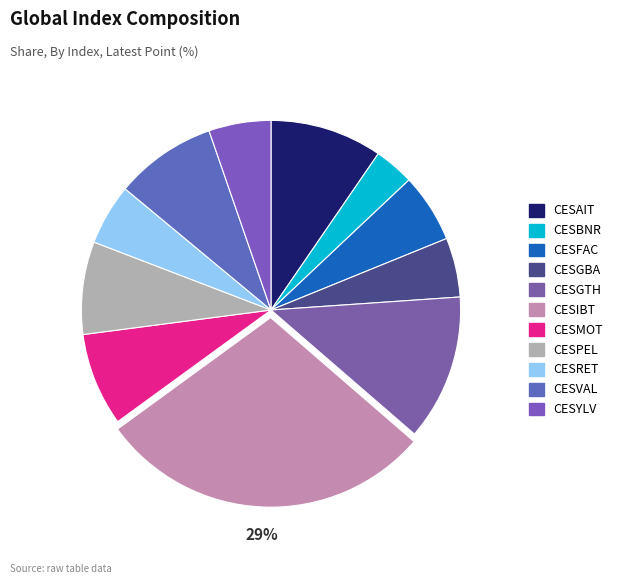

Do CESIBT and CESRET together represent more than half of the pie?

No